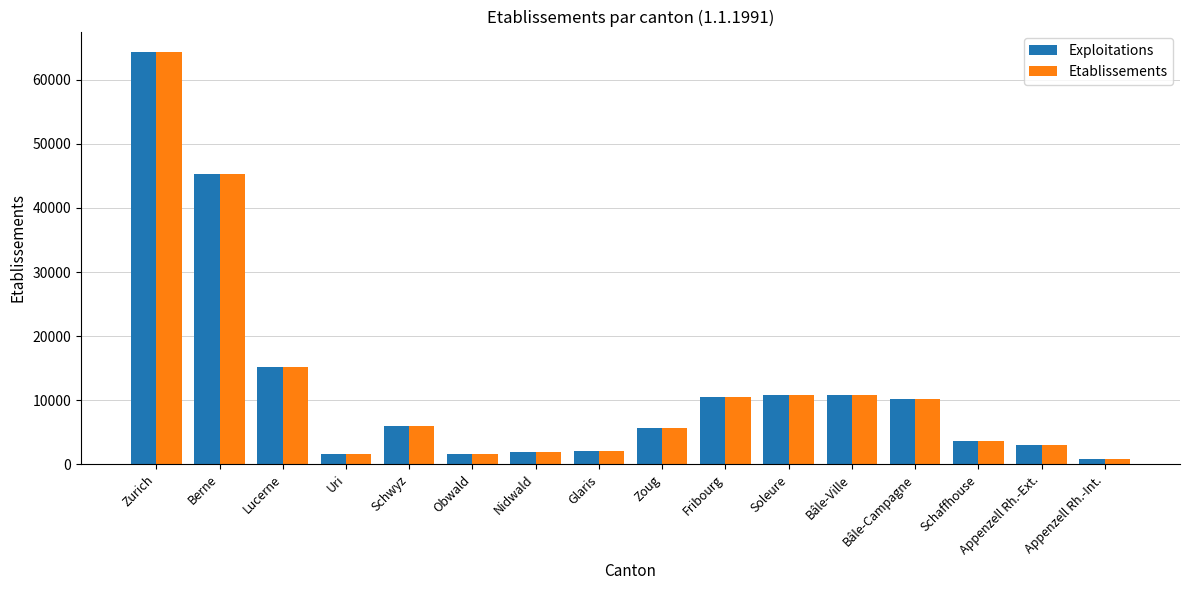

What is the sum of all Exploitations values?

193478